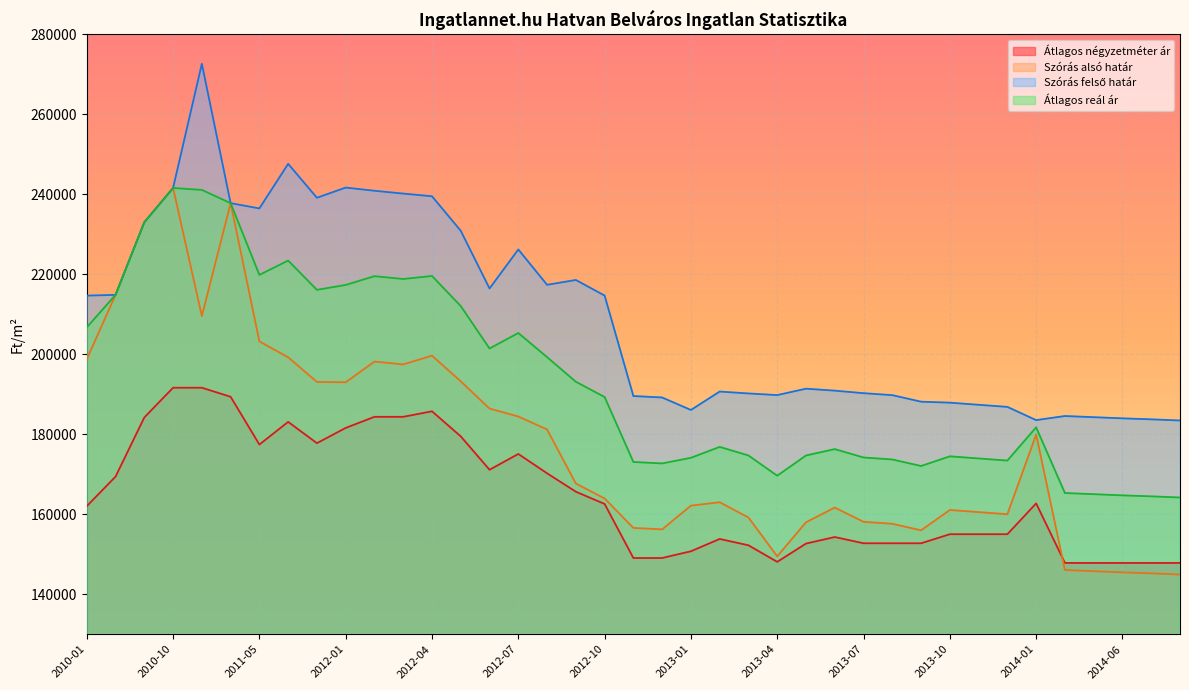

What is the difference between the second highest and minimum values in the Szórás felső határ series?

64187